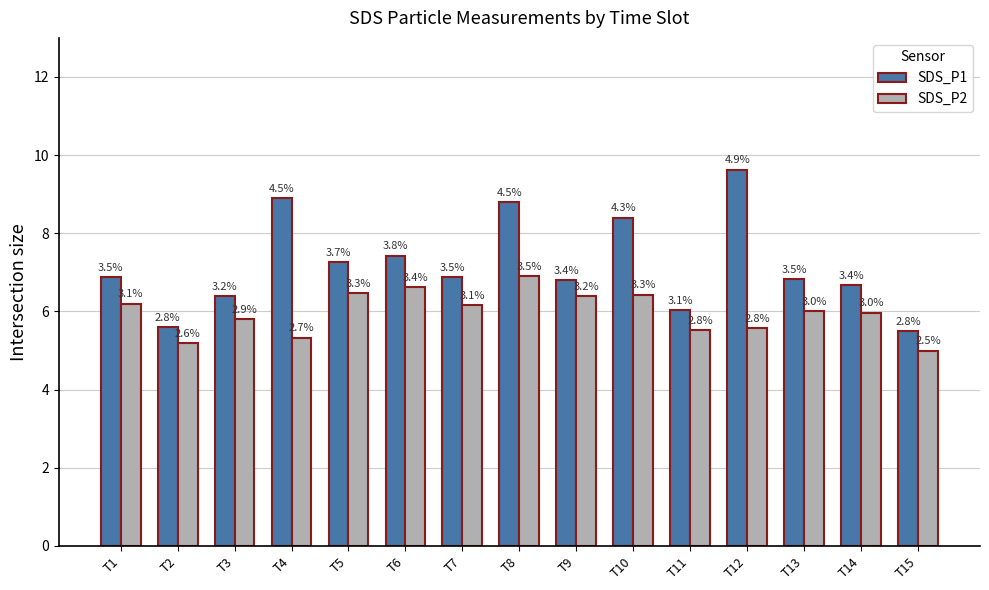

Is the value of SDS_P1 at T8 greater than the value of SDS_P2 at T14?

Yes